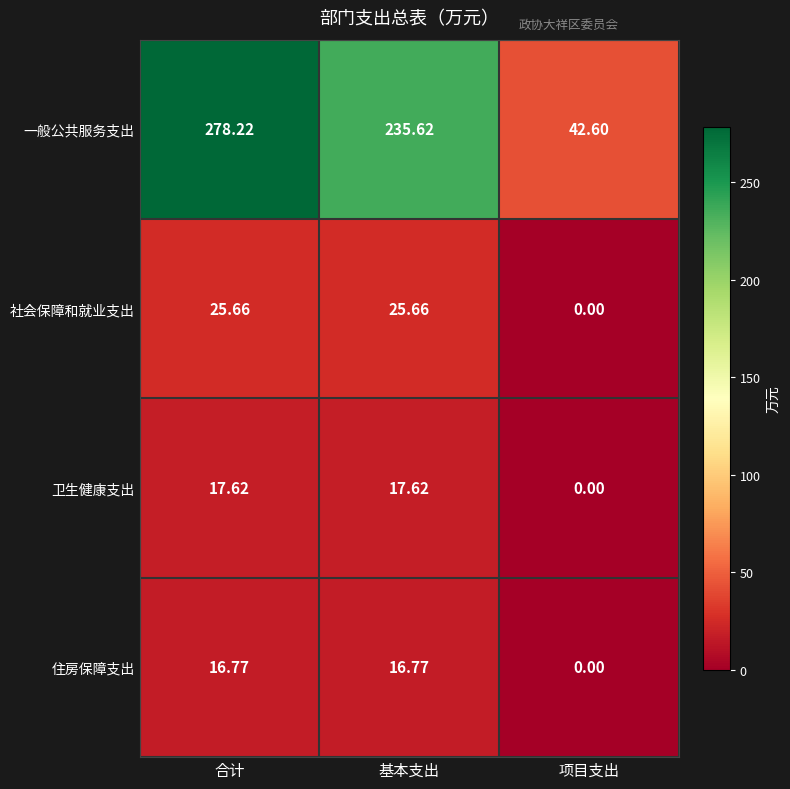

How many distinct data groups are displayed?

4